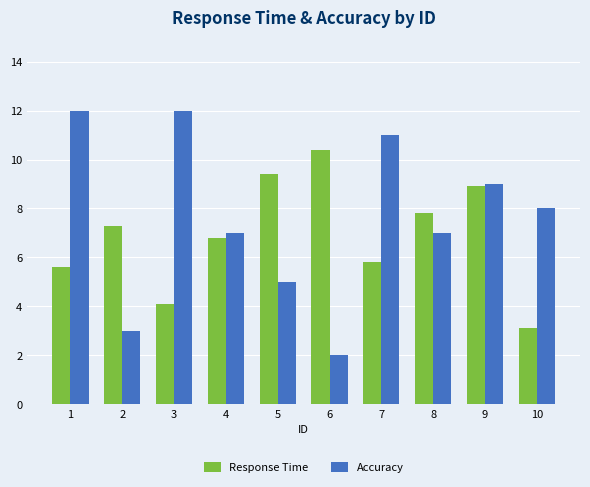

True or false: Accuracy has a value of 8.4 at 3.

False